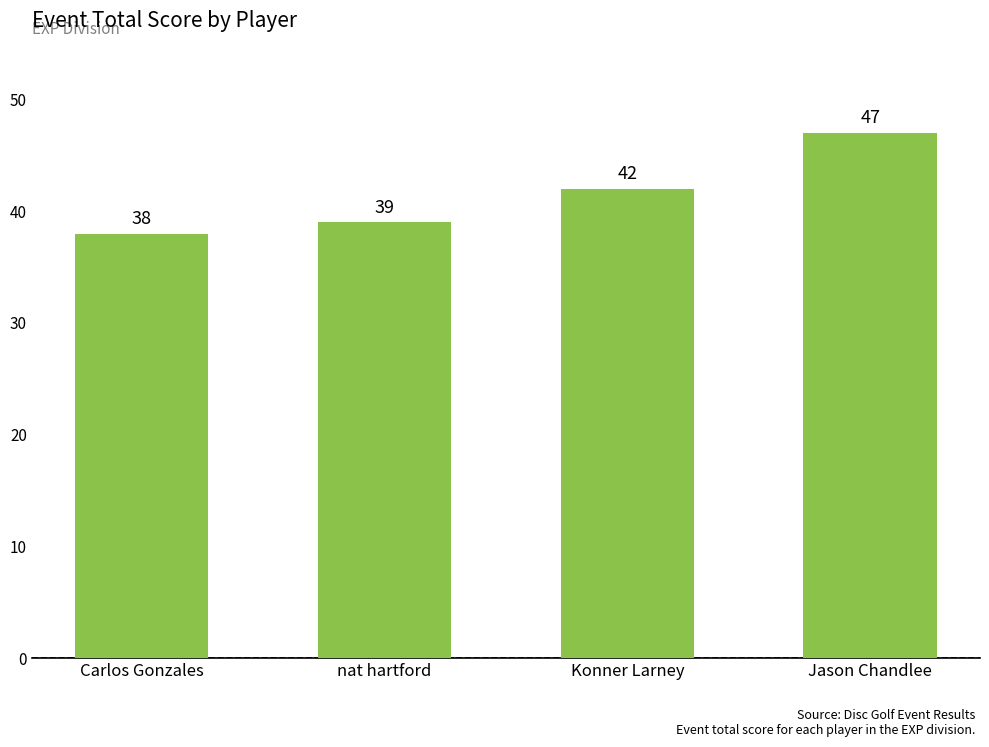

What is the sum of all values?

166